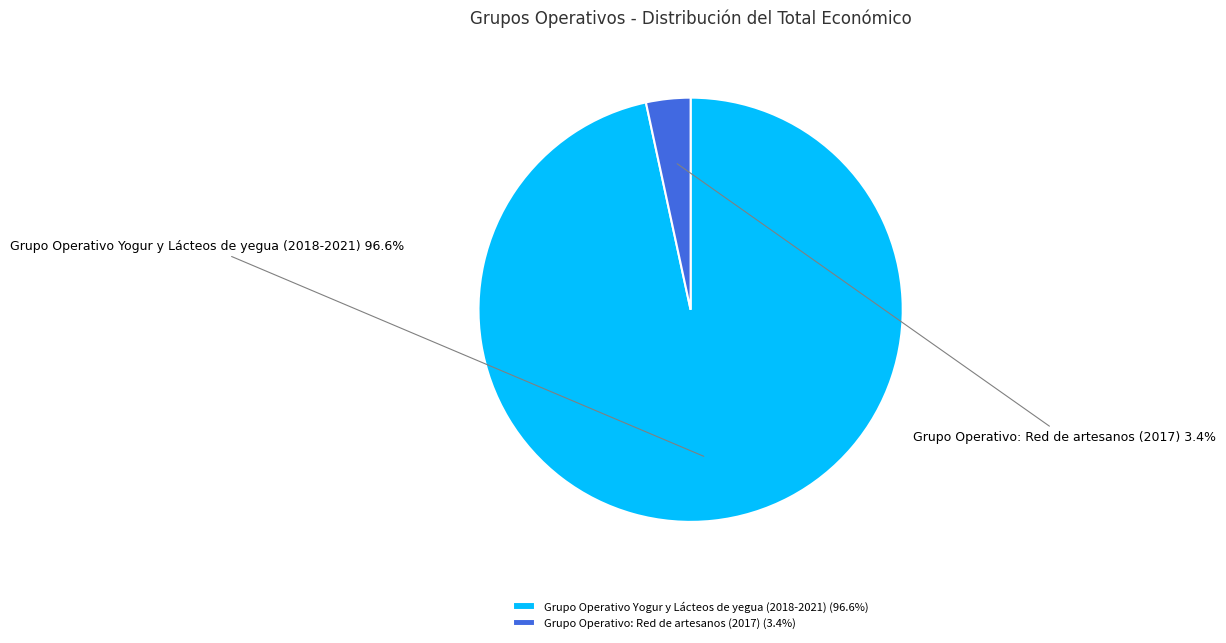

Does any single category account for the majority?

Yes